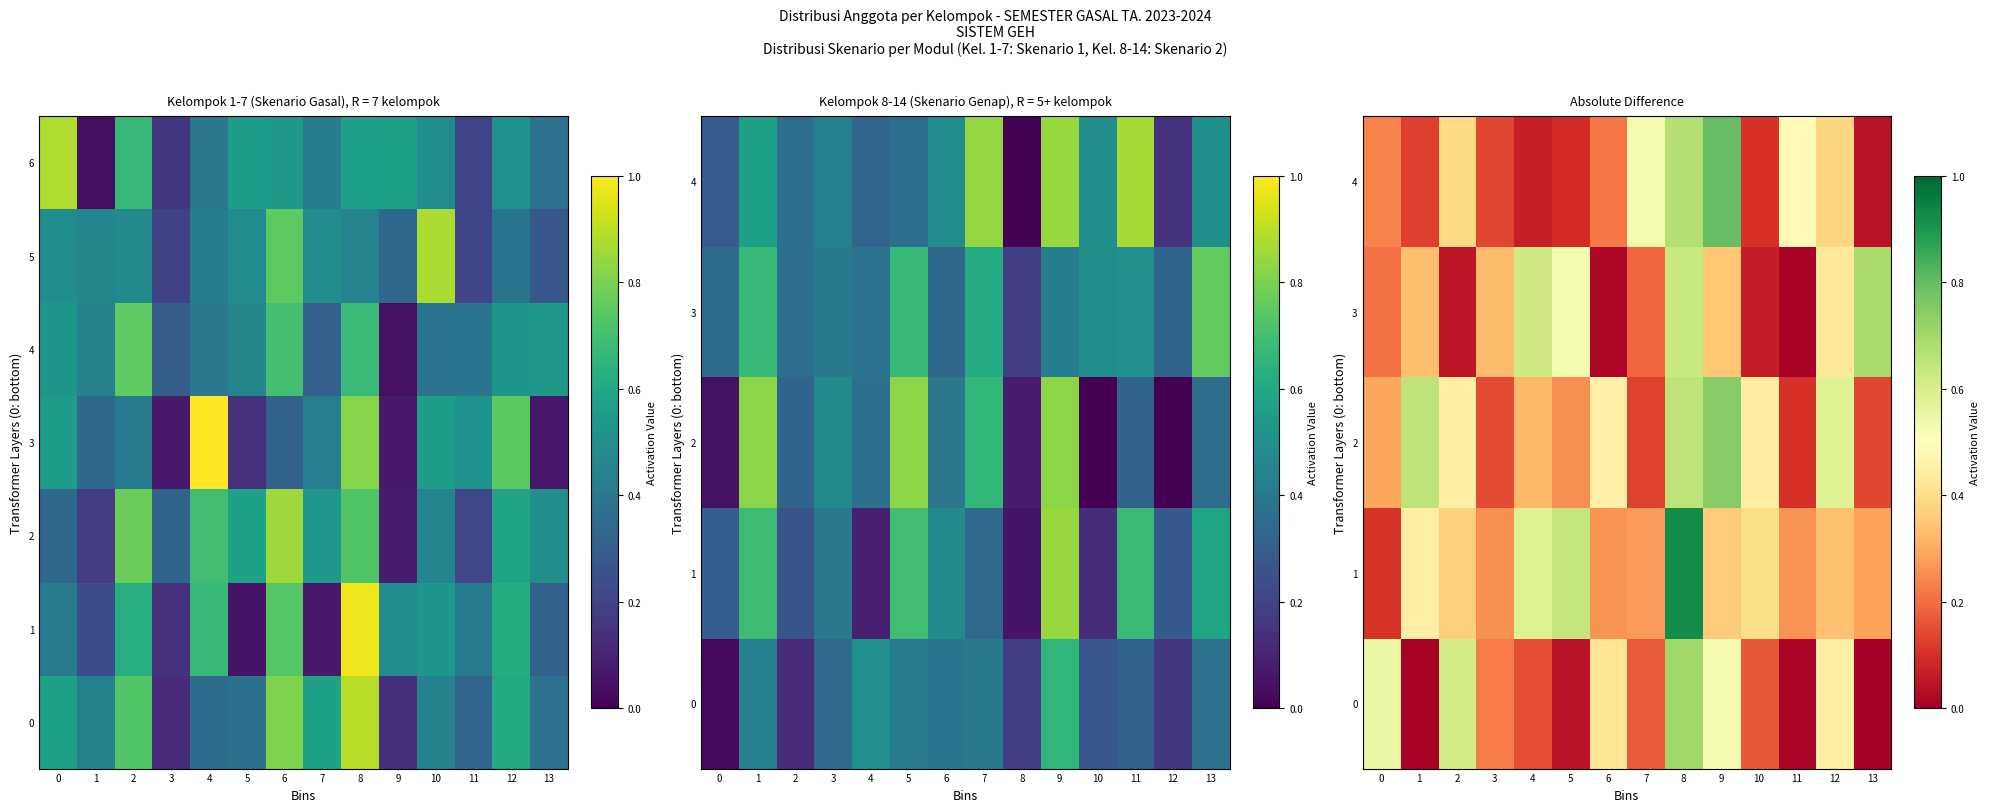

At how many categories does at least one series exceed 0?

14